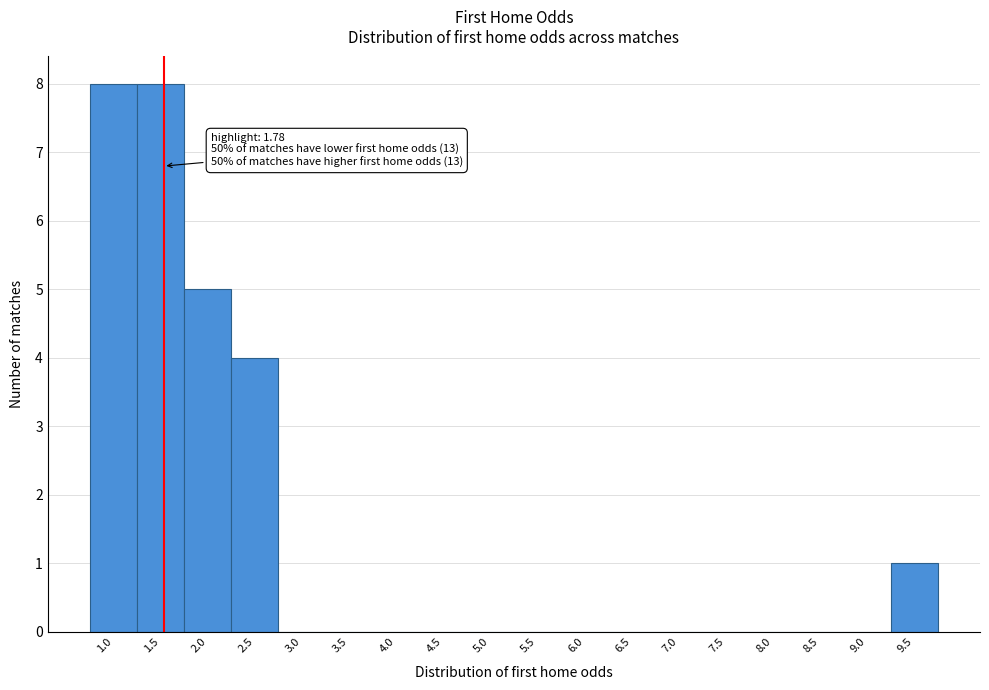

Reading left to right, what are all the values shown in this chart?

1.0=8	1.5=8	2.0=5	2.5=4	3.0=0	3.5=0	4.0=0	4.5=0	5.0=0	5.5=0	6.0=0	6.5=0	7.0=0	7.5=0	8.0=0	8.5=0	9.0=0	9.5=1